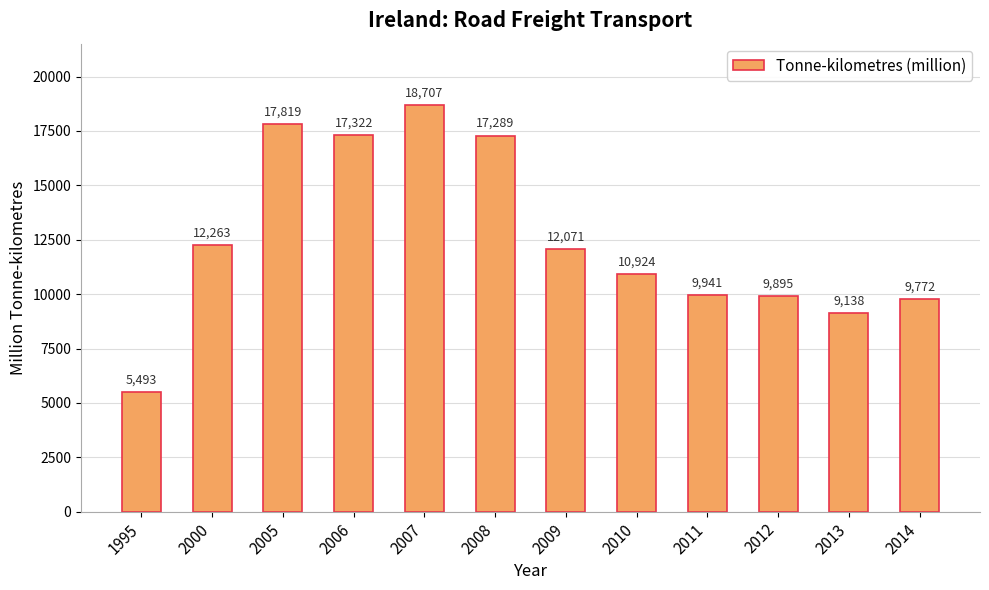

What is the value of the 3rd bar from the left?

17819